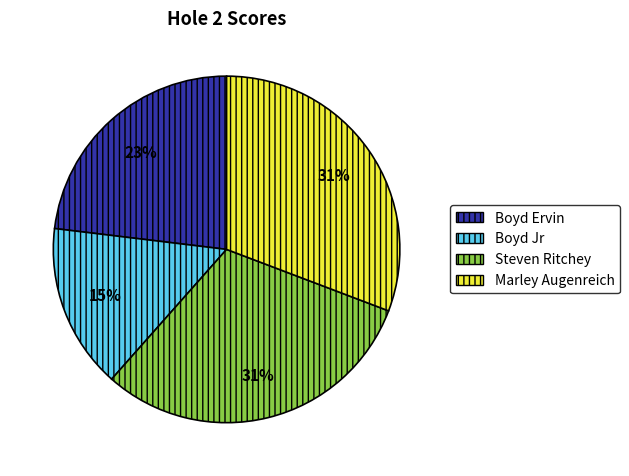

Count the number of slices in the pie.

4